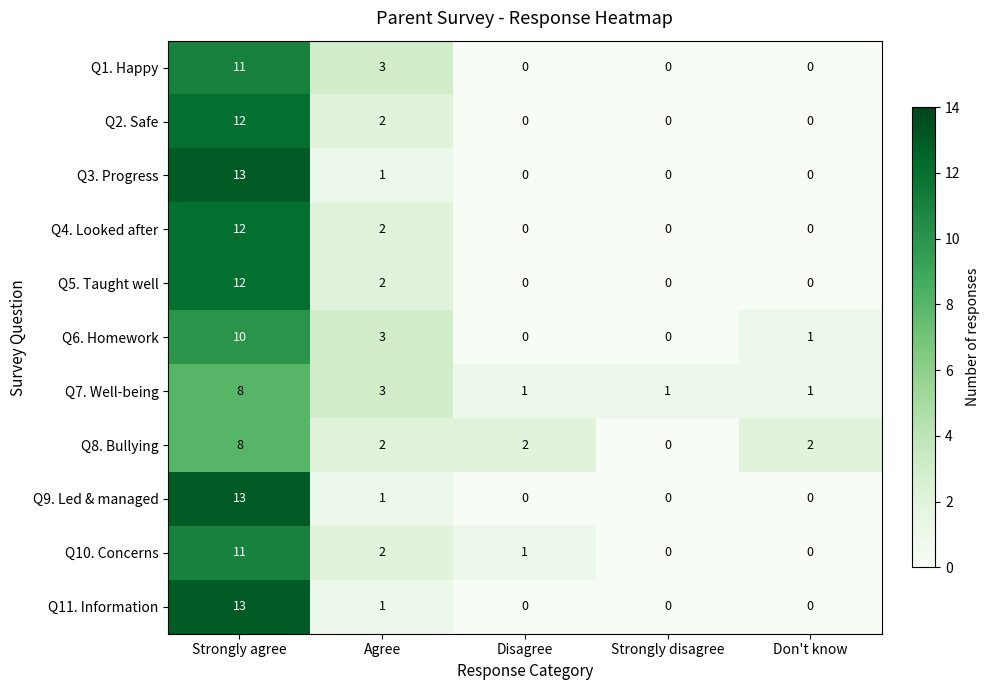

How many values in the Q6. Homework series are below 1?

2